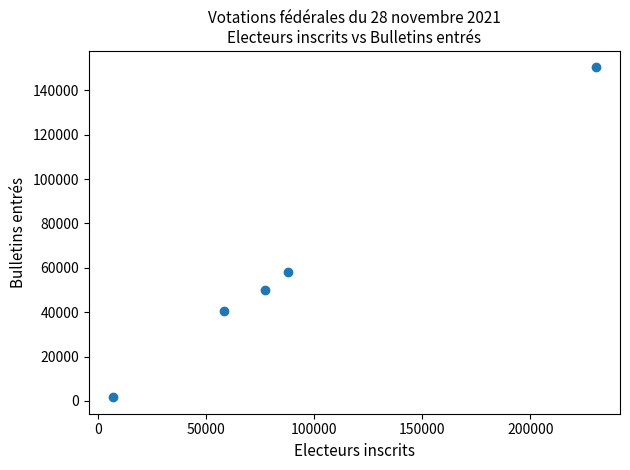

What Y value in the scatter plot is closest to 75995?

57955